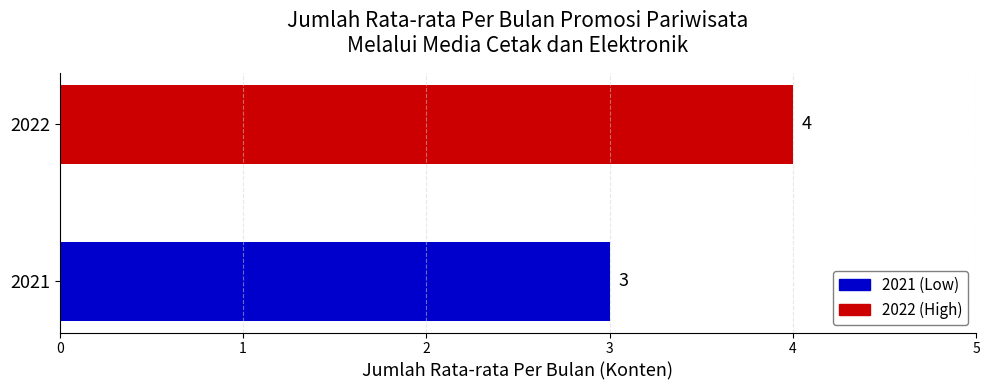

What value does the data have at 2021?

3